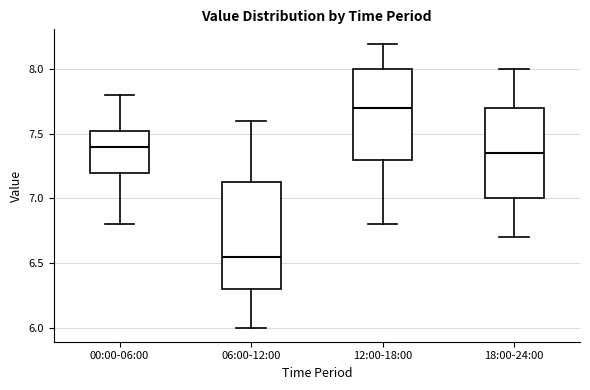

Reading left to right, read every box against the y-axis: the position of its median line, the range the box covers, and the ends of its whiskers. The values are not printed on the chart, so give them approximately, as read against the axis.

00:00-06:00: median 7.40, box 7.20 to 7.55, whiskers 6.80 to 7.80
06:00-12:00: median 6.55, box 6.30 to 7.15, whiskers 6.00 to 7.60
12:00-18:00: median 7.70, box 7.30 to 8.00, whiskers 6.80 to 8.20
18:00-24:00: median 7.35, box 7.00 to 7.70, whiskers 6.70 to 8.00